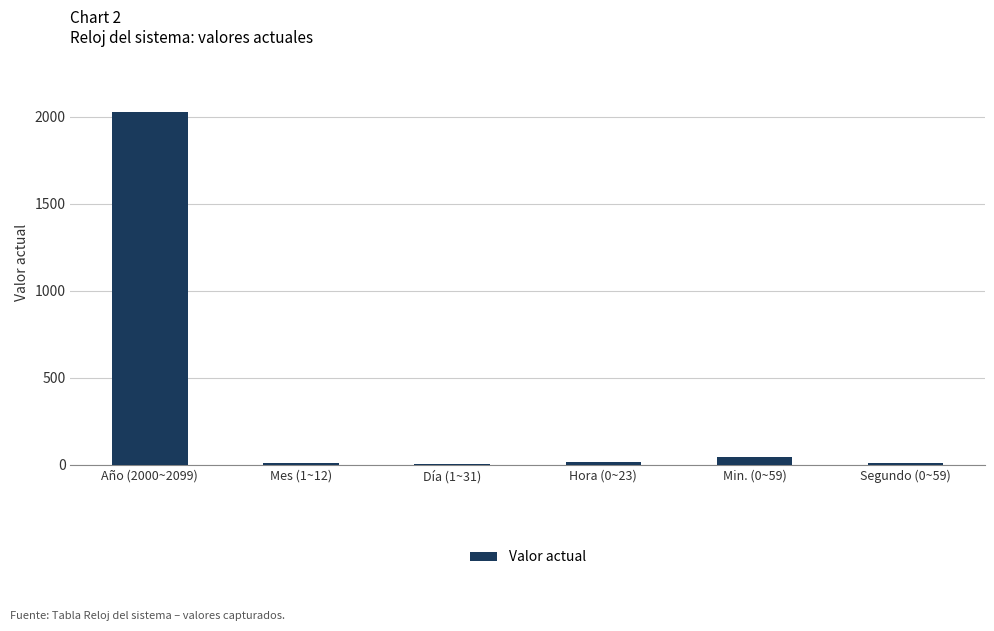

Which label corresponds to the largest value in the chart?

Año (2000~2099)